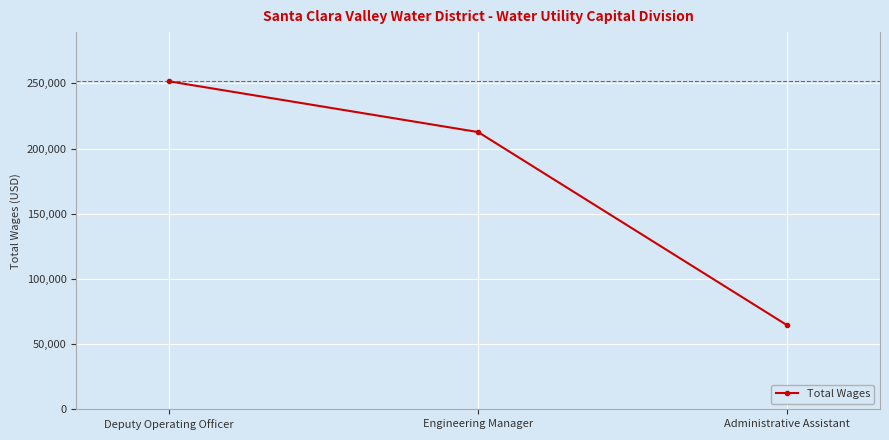

Reading left to right, list all the values displayed in this chart.

Deputy Operating Officer=251509	Engineering Manager=212609	Administrative Assistant=64439